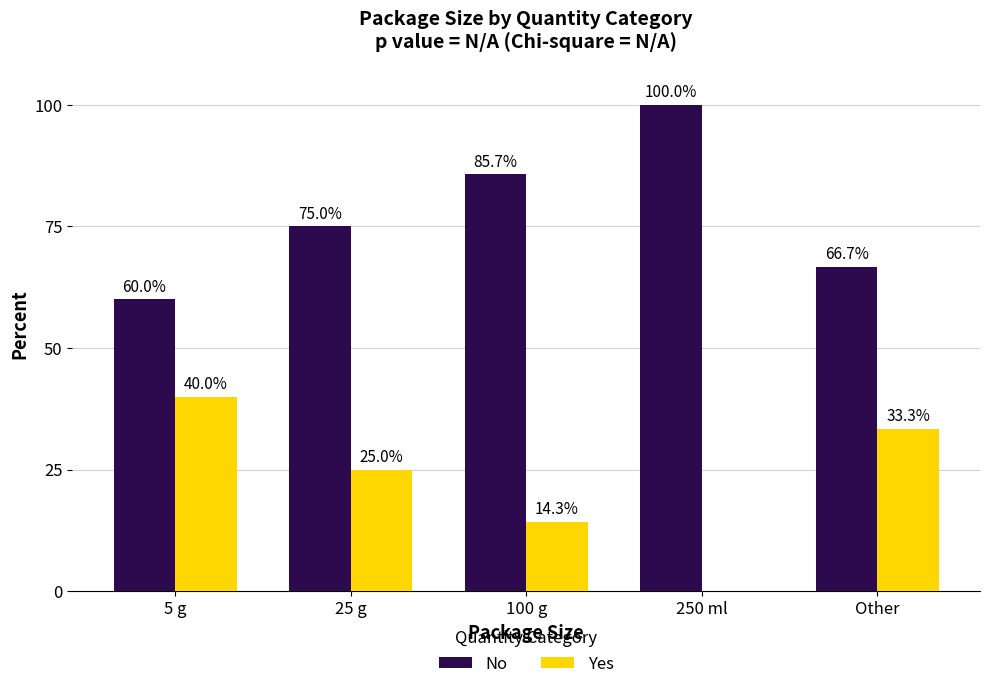

What is the sum of the Yes values at Other and 250 ml?

33.3